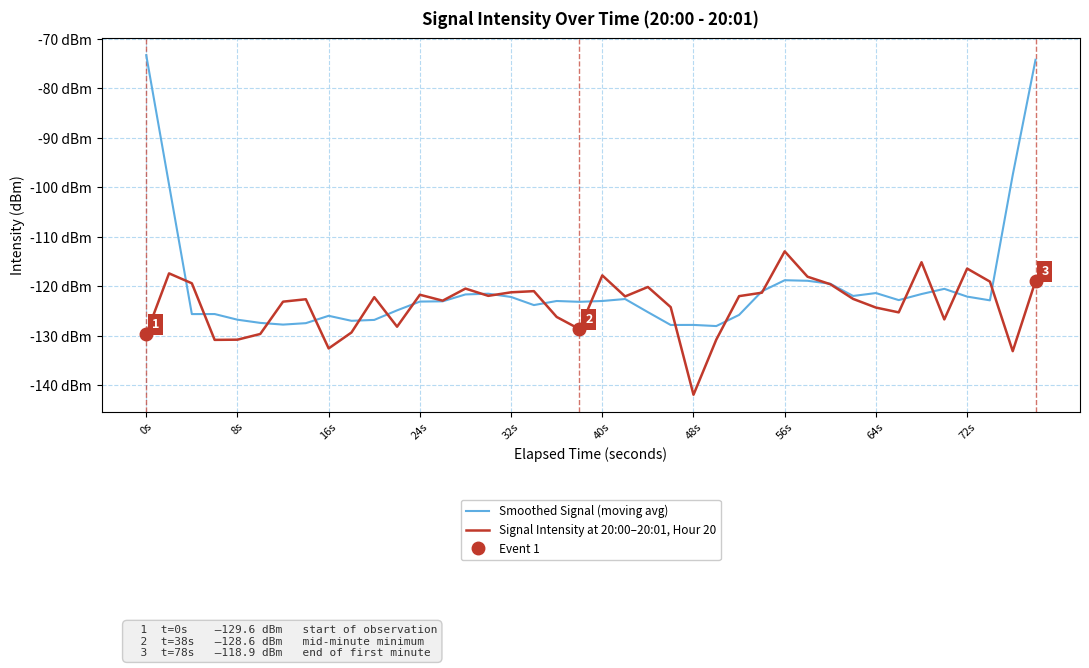

The value of Smoothed Signal (moving avg) at 13 is -202.2. True or false?

False